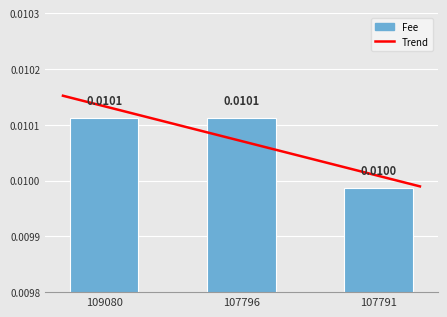

The value at 107796 is 0.0. True or false?

True